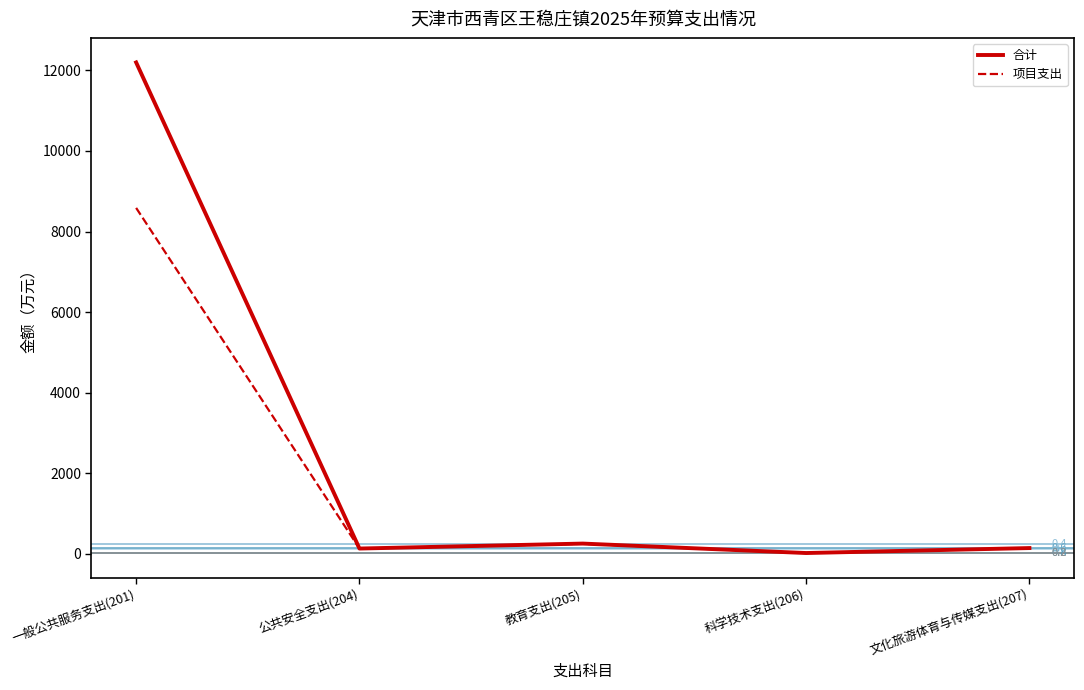

At which label does 合计 reach its minimum?

科学技术支出(206)